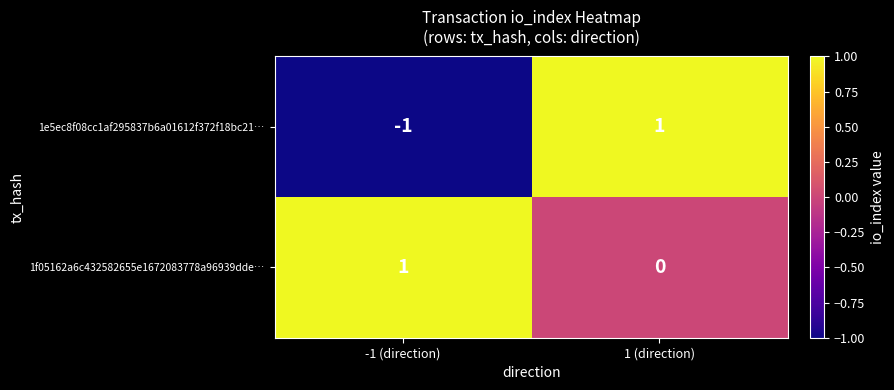

Which series has the largest range (max minus min)?

1e5ec8f08cc1af295837b6a01612f372f18bc21…